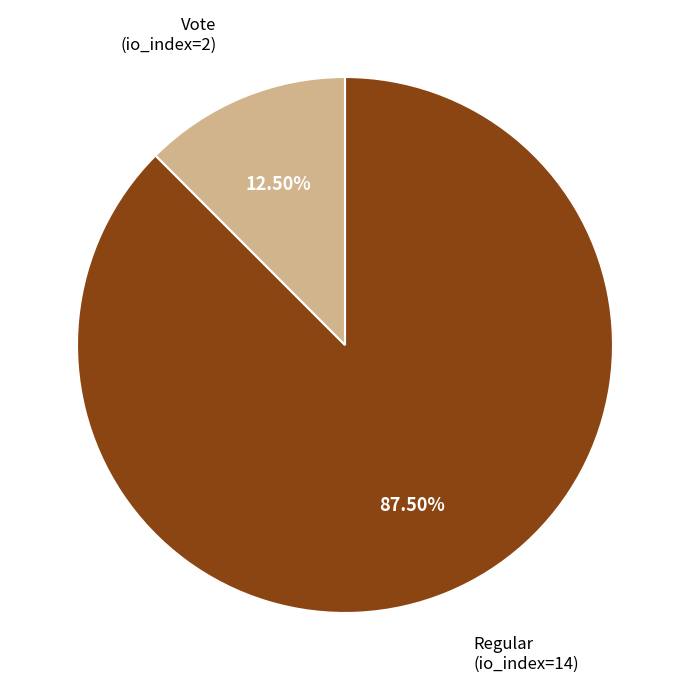

Does any single category account for the majority?

Yes